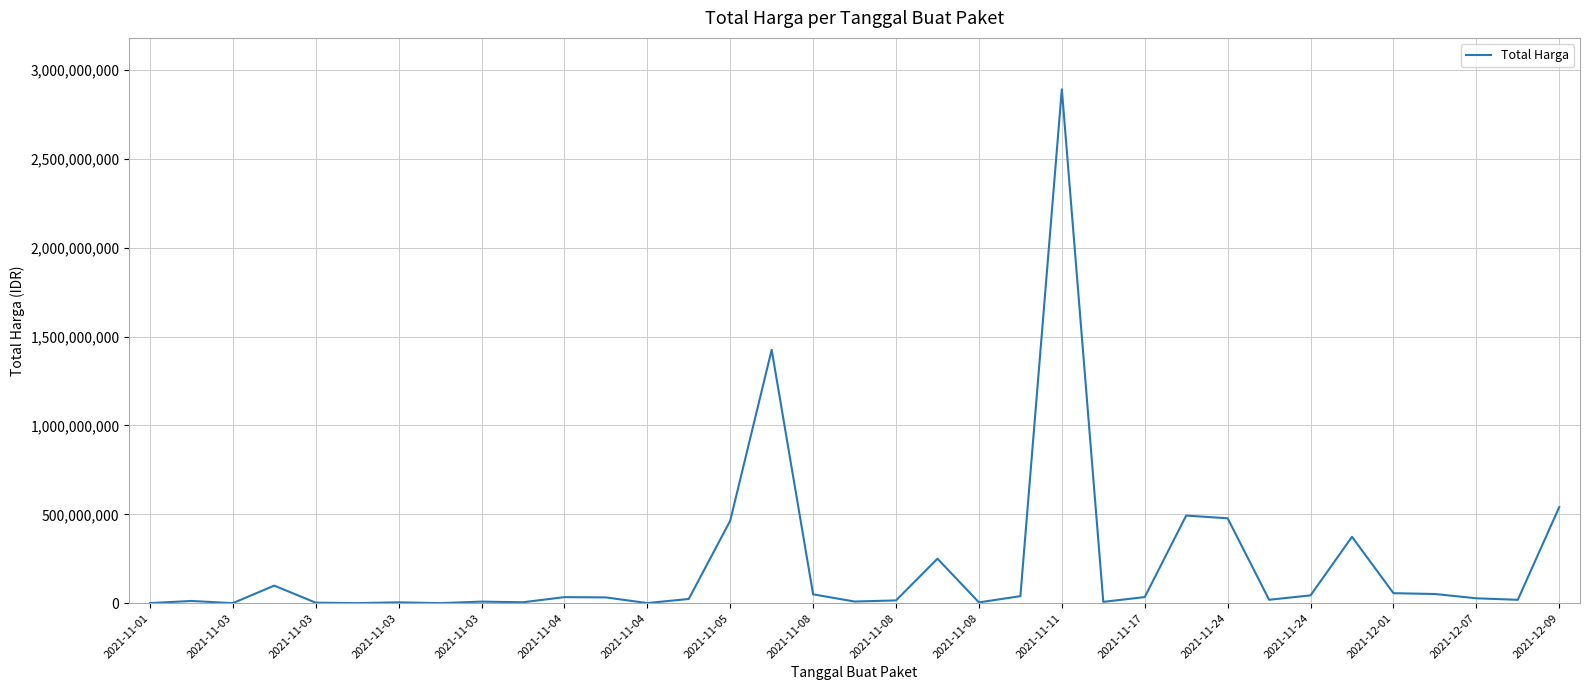

What is the difference between the maximum and minimum values?

2892044000